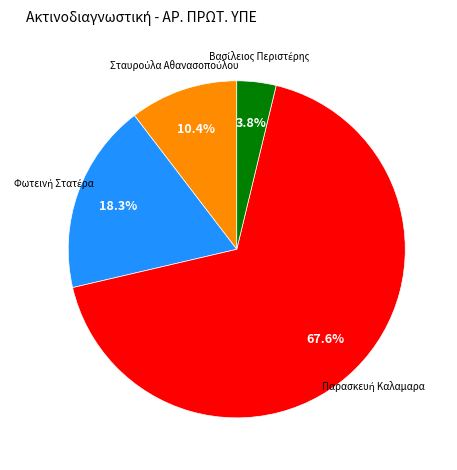

Is there a majority slice in this chart?

Yes